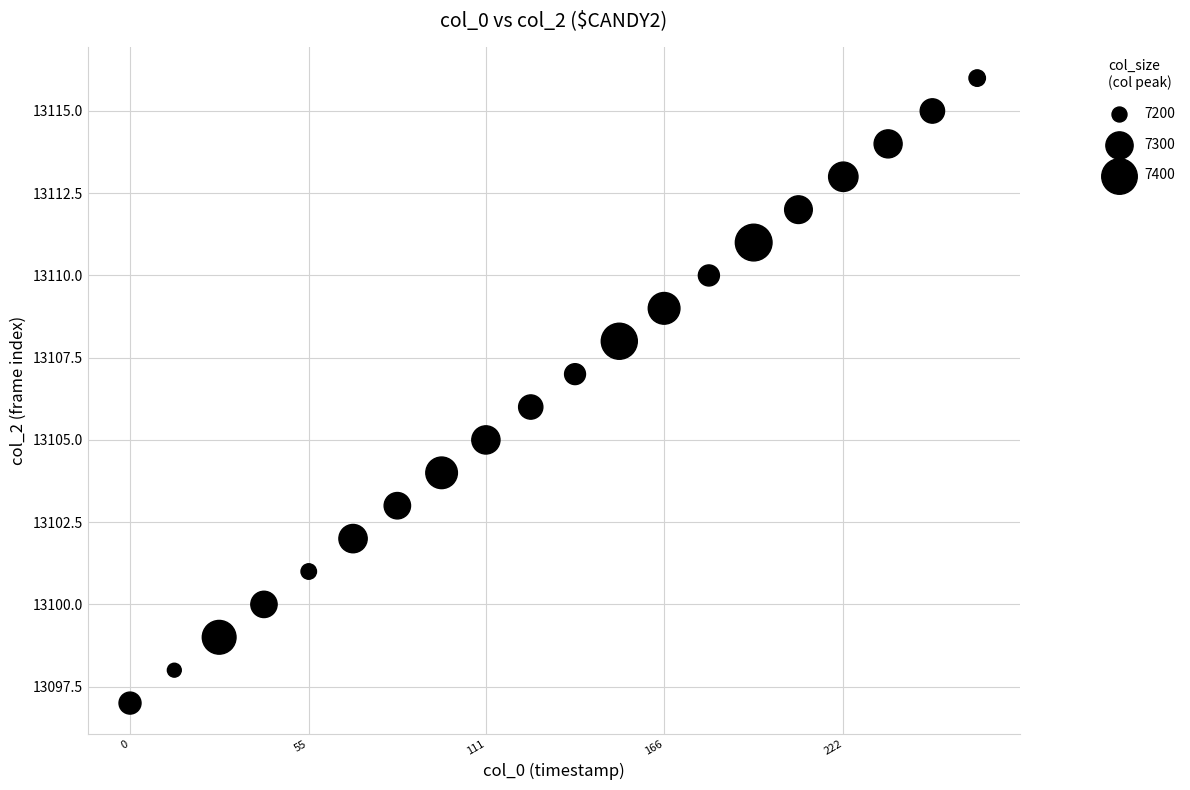

What is the range of Y values (max minus min)?

19